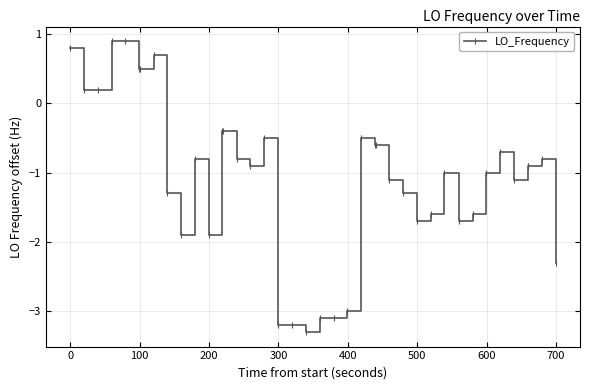

What is the value of the 11th point from the left?

-0.8